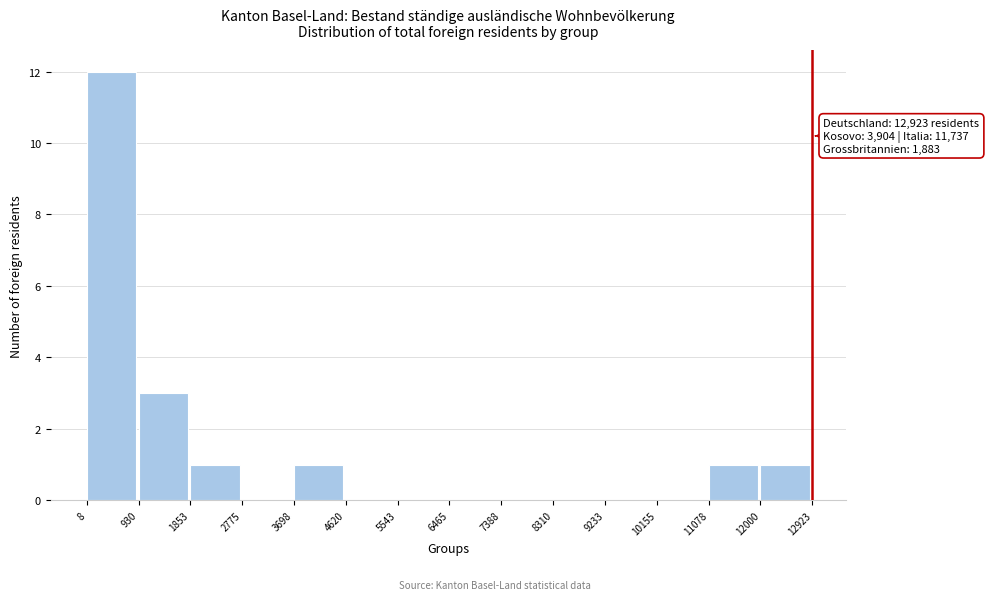

Over which range of the x-axis is the bar tallest?

8 to 930